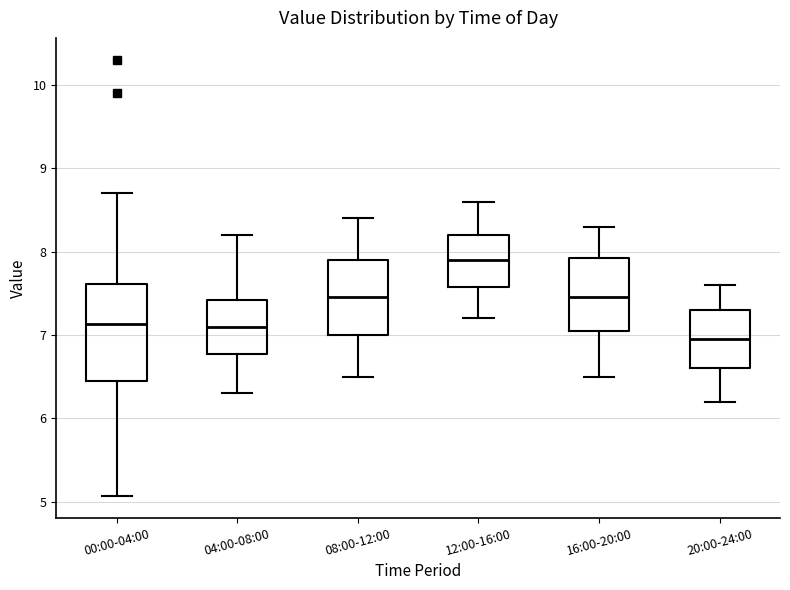

Which box's median line is the highest?

12:00-16:00